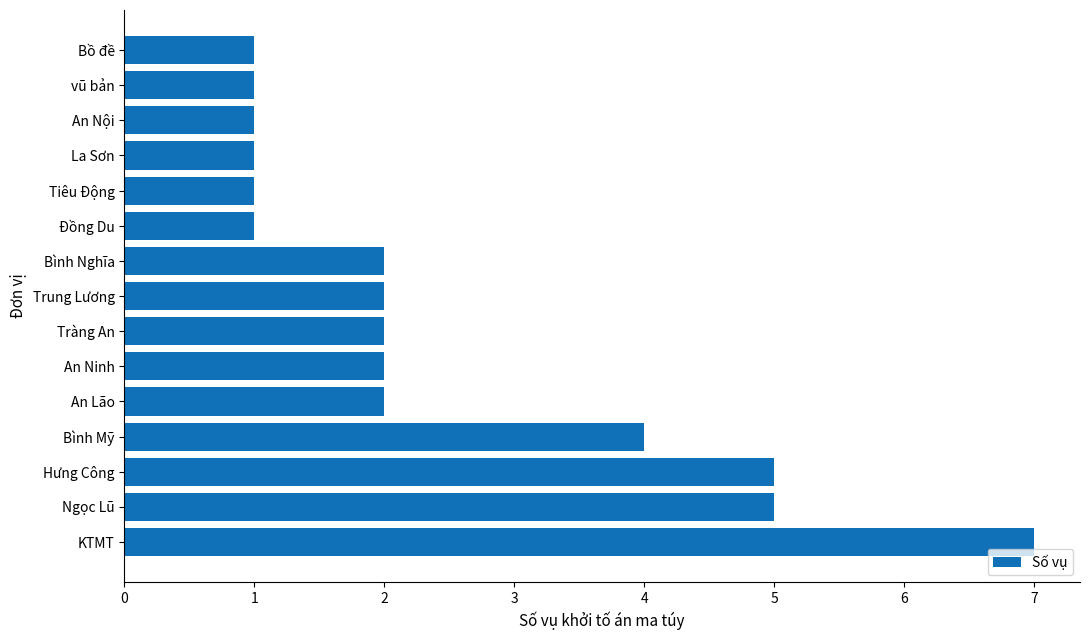

Between Bình Mỹ and An Nội, which is larger?

Bình Mỹ